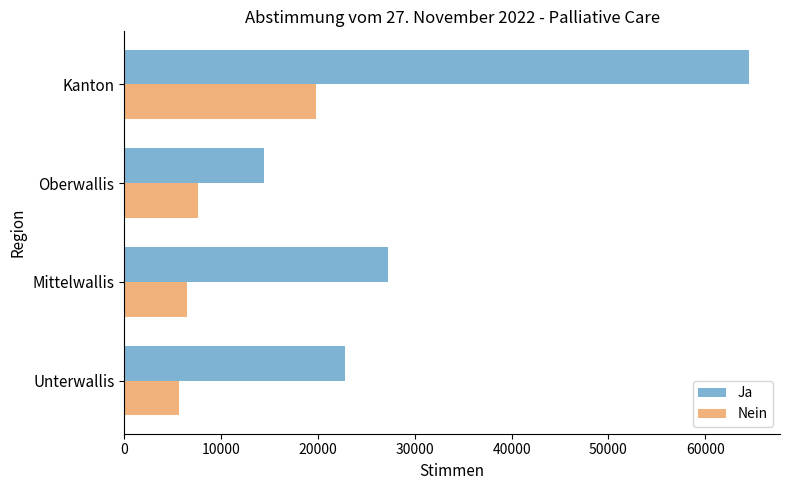

How many categories are shown in the chart?

4